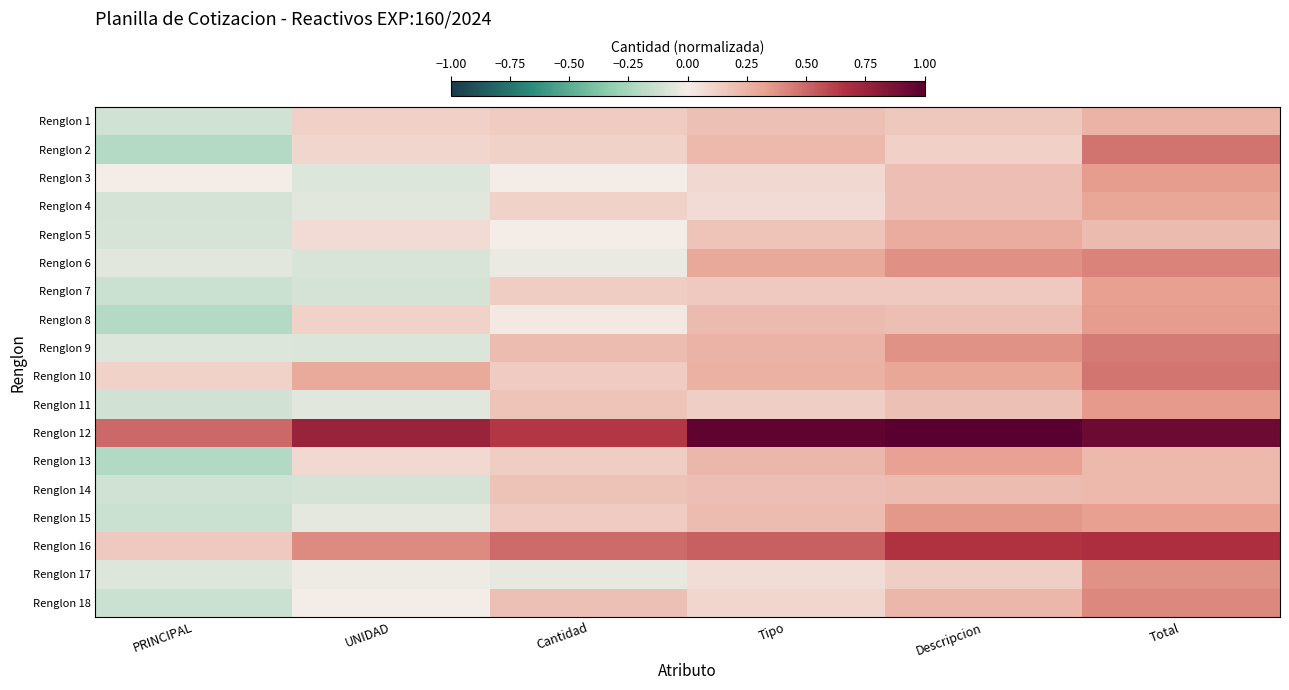

Reading right to left, extract all data points from this chart.

Renglon 1: Total=0.2	Descripcion=0.2	Tipo=0.2	Cantidad=0.1	UNIDAD=0.1	PRINCIPAL=-0.1
Renglon 2: Total=0.5	Descripcion=0.1	Tipo=0.2	Cantidad=0.1	UNIDAD=0.1	PRINCIPAL=-0.2
Renglon 3: Total=0.3	Descripcion=0.2	Tipo=0.1	Cantidad=-0.0	UNIDAD=-0.1	PRINCIPAL=0.0
Renglon 4: Total=0.3	Descripcion=0.2	Tipo=0.1	Cantidad=0.1	UNIDAD=-0.1	PRINCIPAL=-0.1
Renglon 5: Total=0.2	Descripcion=0.3	Tipo=0.2	Cantidad=0.0	UNIDAD=0.1	PRINCIPAL=-0.1
Renglon 6: Total=0.4	Descripcion=0.4	Tipo=0.3	Cantidad=-0.0	UNIDAD=-0.1	PRINCIPAL=-0.1
Renglon 7: Total=0.3	Descripcion=0.2	Tipo=0.2	Cantidad=0.1	UNIDAD=-0.1	PRINCIPAL=-0.1
Renglon 8: Total=0.3	Descripcion=0.2	Tipo=0.2	Cantidad=0.0	UNIDAD=0.1	PRINCIPAL=-0.2
Renglon 9: Total=0.4	Descripcion=0.4	Tipo=0.2	Cantidad=0.2	UNIDAD=-0.1	PRINCIPAL=-0.1
Renglon 10: Total=0.5	Descripcion=0.3	Tipo=0.3	Cantidad=0.1	UNIDAD=0.3	PRINCIPAL=0.1
Renglon 11: Total=0.3	Descripcion=0.2	Tipo=0.1	Cantidad=0.2	UNIDAD=-0.1	PRINCIPAL=-0.1
Renglon 12: Total=0.9	Descripcion=1.0	Tipo=1.0	Cantidad=0.6	UNIDAD=0.8	PRINCIPAL=0.5
Renglon 13: Total=0.2	Descripcion=0.3	Tipo=0.2	Cantidad=0.1	UNIDAD=0.1	PRINCIPAL=-0.2
Renglon 14: Total=0.2	Descripcion=0.2	Tipo=0.2	Cantidad=0.2	UNIDAD=-0.1	PRINCIPAL=-0.1
Renglon 15: Total=0.3	Descripcion=0.4	Tipo=0.2	Cantidad=0.1	UNIDAD=-0.0	PRINCIPAL=-0.1
Renglon 16: Total=0.7	Descripcion=0.7	Tipo=0.5	Cantidad=0.5	UNIDAD=0.4	PRINCIPAL=0.2
Renglon 17: Total=0.4	Descripcion=0.1	Tipo=0.1	Cantidad=-0.0	UNIDAD=-0.0	PRINCIPAL=-0.1
Renglon 18: Total=0.4	Descripcion=0.2	Tipo=0.1	Cantidad=0.2	UNIDAD=0.0	PRINCIPAL=-0.1